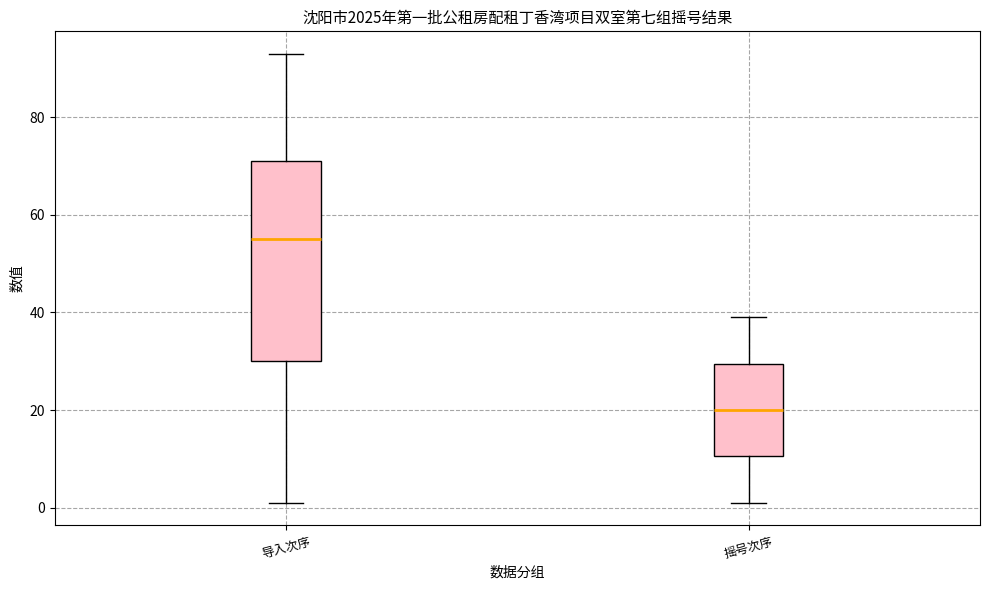

Reading left to right, transcribe this box plot: for each box, give where its median line is, the range the box spans, and where its two whiskers end, as read against the y-axis. The values are not printed on the chart, so give them approximately, as read against the axis.

导入次序: median 56, box 30 to 72, whiskers 2 to 94
摇号次序: median 20, box 10 to 30, whiskers 2 to 40